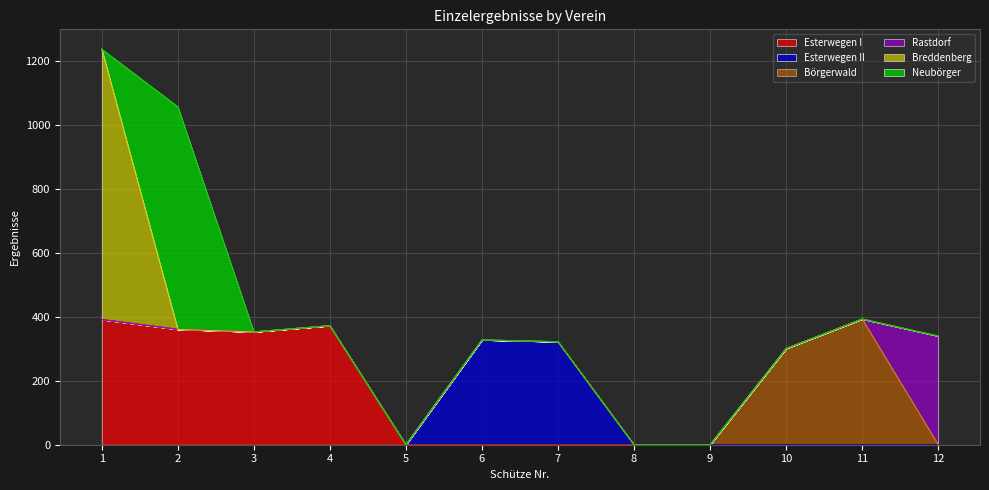

Reading right to left, extract all data points from this chart.

Esterwegen I: 0.0	0.0	0.0	0.0	0.0	0.0	0.0	0.0	372.0	352.5	360.4	391.1
Esterwegen II: 0.0	0.0	0.0	0.0	0.0	321.8	327.4	0.0	0.0	0.0	0.0	0.0
Börgerwald: 0.0	392.7	300.5	0.0	0.0	0.0	0.0	0.0	0.0	0.0	0.0	0.0
Rastdorf: 339.6	0.0	0.0	0.0	0.0	0.0	0.0	0.0	0.0	0.0	0.0	0.0
Breddenberg: 0.0	0.0	0.0	0.0	0.0	0.0	0.0	0.0	0.0	0.0	0.0	845.1
Neubörger: 0.0	0.0	0.0	0.0	0.0	0.0	0.0	0.0	0.0	0.0	696.0	0.0